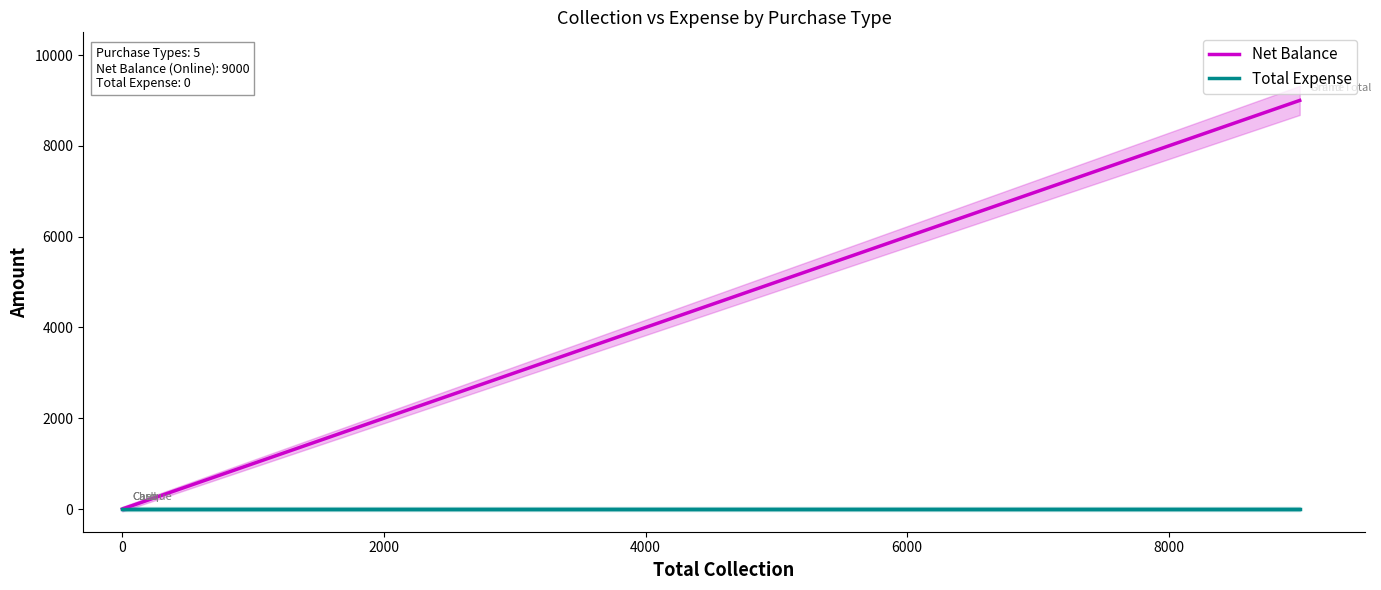

Which series has the largest total across all categories?

Net Balance